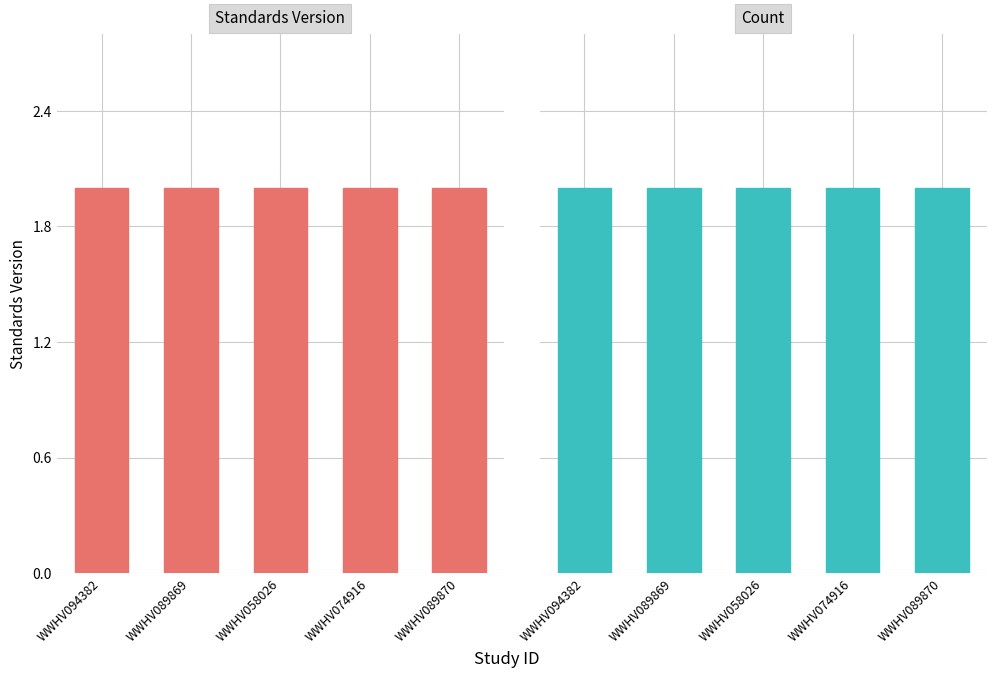

List the series in order of their peak value, lowest first.

Count, Standards Version